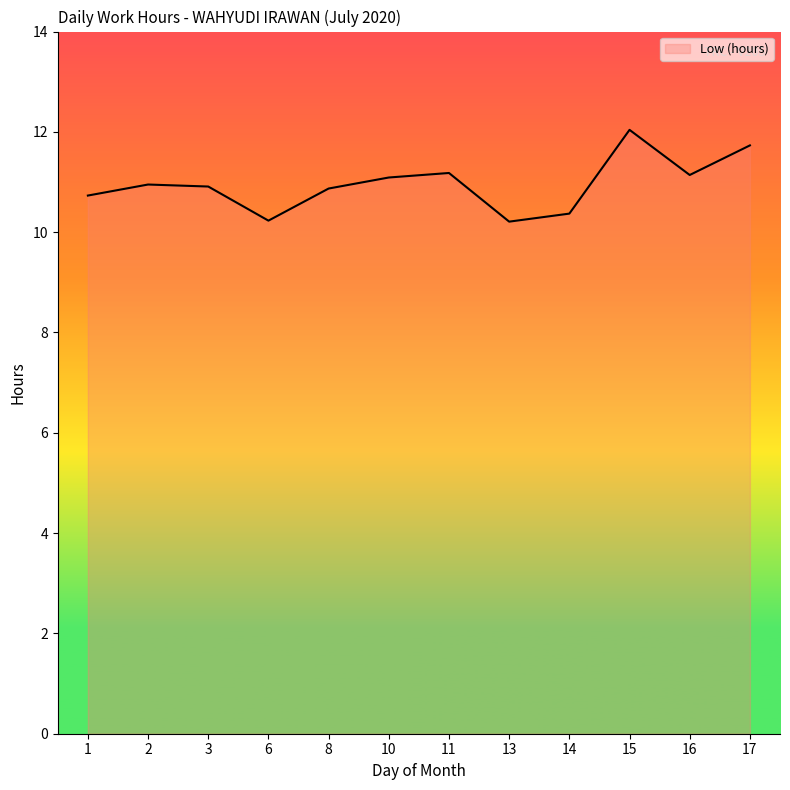

How many lines are shown in the chart?

1